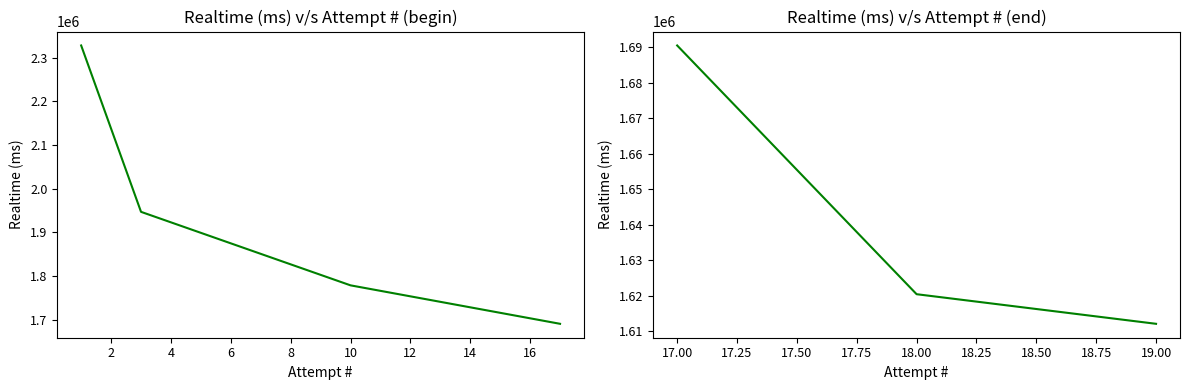

Is it true that the value at 18.00 is 2454727?

False